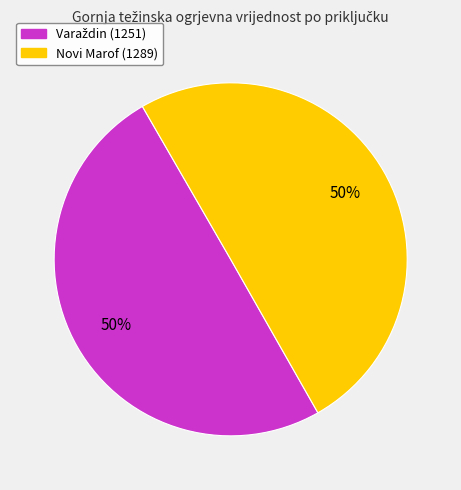

To the nearest percent, what is the average slice percentage?

50%